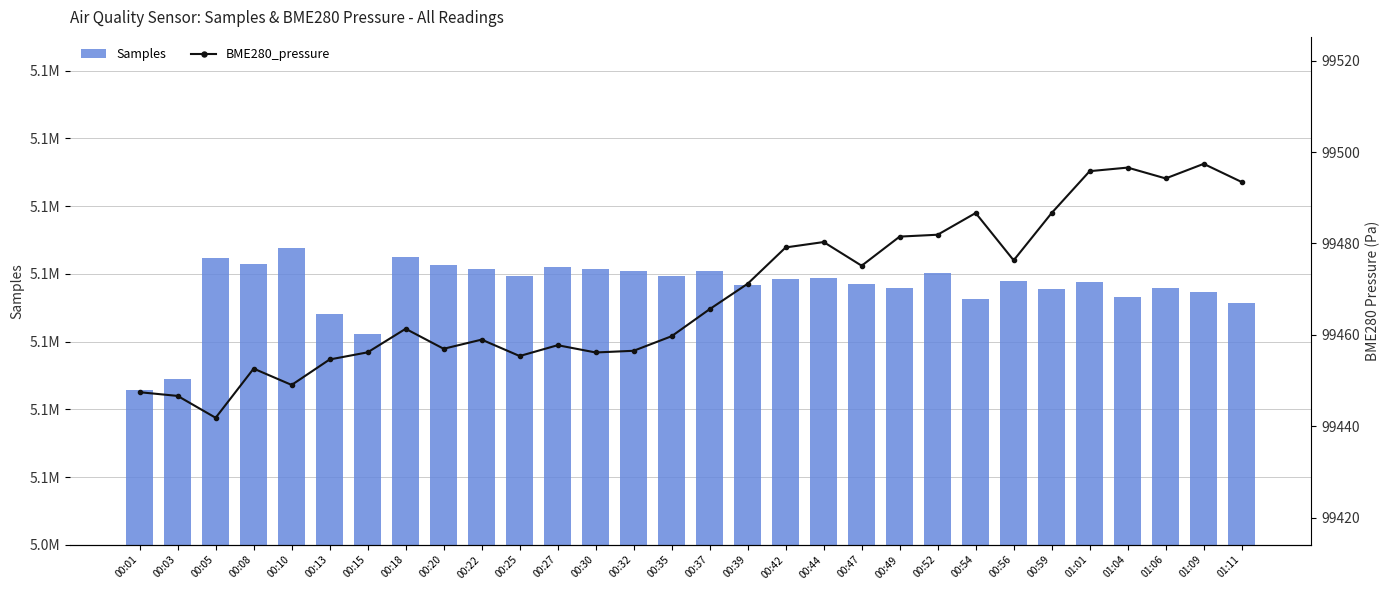

Reading left to right, extract all data points from this chart.

Samples: 00:01=5054574.0	00:03=5054908.0	00:05=5058468.0	00:08=5058299.0	00:10=5058750.0	00:13=5056813.0	00:15=5056219.0	00:18=5058485.0	00:20=5058260.0	00:22=5058155.0	00:25=5057938.0	00:27=5058206.0	00:30=5058134.0	00:32=5058088.0	00:35=5057933.0	00:37=5058099.0	00:39=5057664.0	00:42=5057857.0	00:44=5057872.0	00:47=5057700.0	00:49=5057570.0	00:52=5058024.0	00:54=5057252.0	00:56=5057787.0	00:59=5057560.0	01:01=5057771.0	01:04=5057325.0	01:06=5057587.0	01:09=5057461.0	01:11=5057128.0
BME280_pressure: 00:01=99447.5	00:03=99446.7	00:05=99441.9	00:08=99452.6	00:10=99449.1	00:13=99454.6	00:15=99456.2	00:18=99461.3	00:20=99457.0	00:22=99459.0	00:25=99455.4	00:27=99457.8	00:30=99456.2	00:32=99456.5	00:35=99459.7	00:37=99465.6	00:39=99471.2	00:42=99479.1	00:44=99480.3	00:47=99475.1	00:49=99481.5	00:52=99481.9	00:54=99486.7	00:56=99476.3	00:59=99486.7	01:01=99495.8	01:04=99496.6	01:06=99494.2	01:09=99497.4	01:11=99493.4